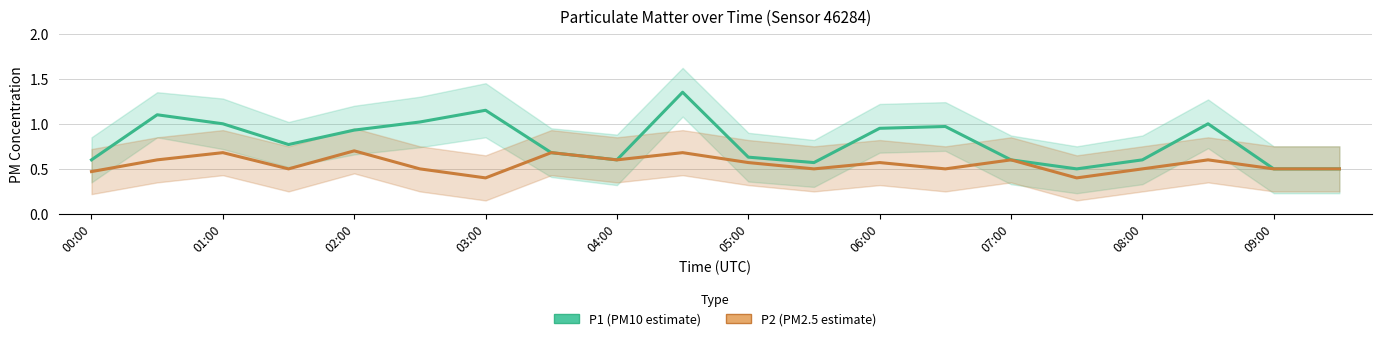

What position from the left is 03:00?

4